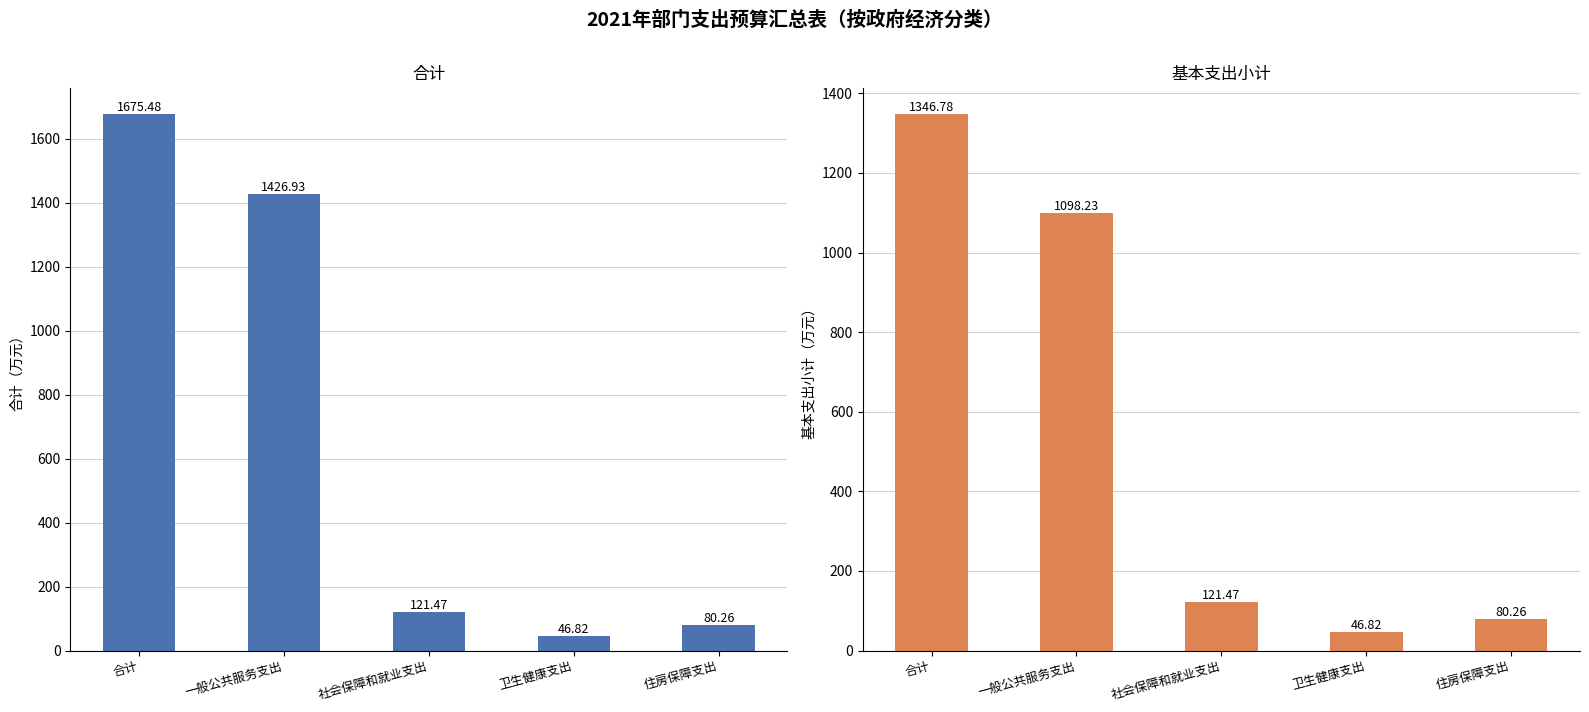

At which category is the sum across all series the highest?

合计